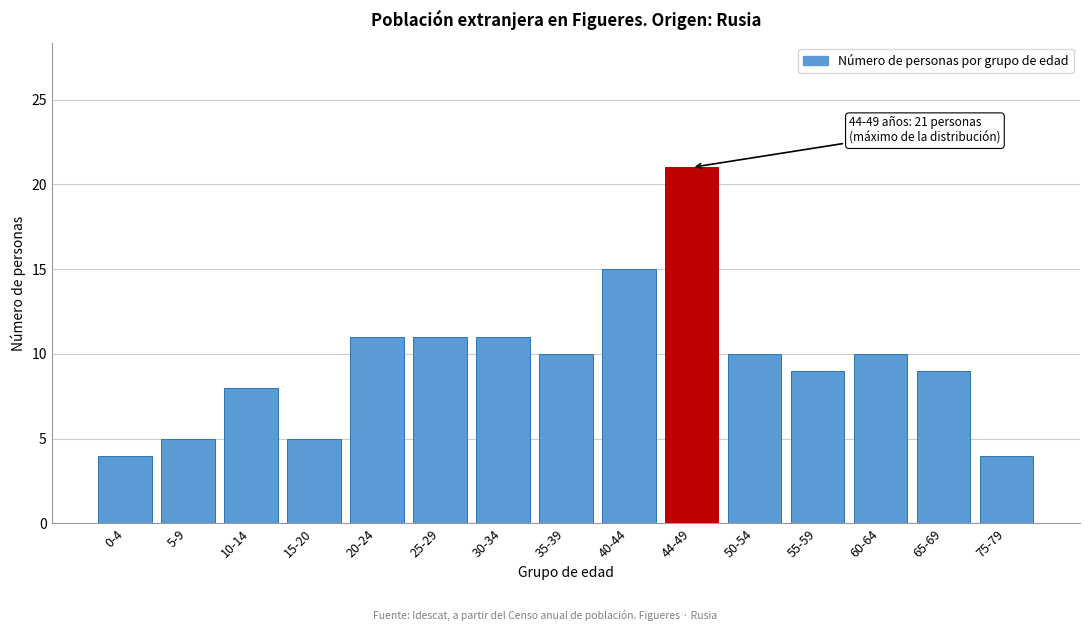

Reading left to right, list all the values displayed in this chart.

0-4=4	5-9=5	10-14=8	15-20=5	20-24=11	25-29=11	30-34=11	35-39=10	40-44=15	44-49=21	50-54=10	55-59=9	60-64=10	65-69=9	75-79=4